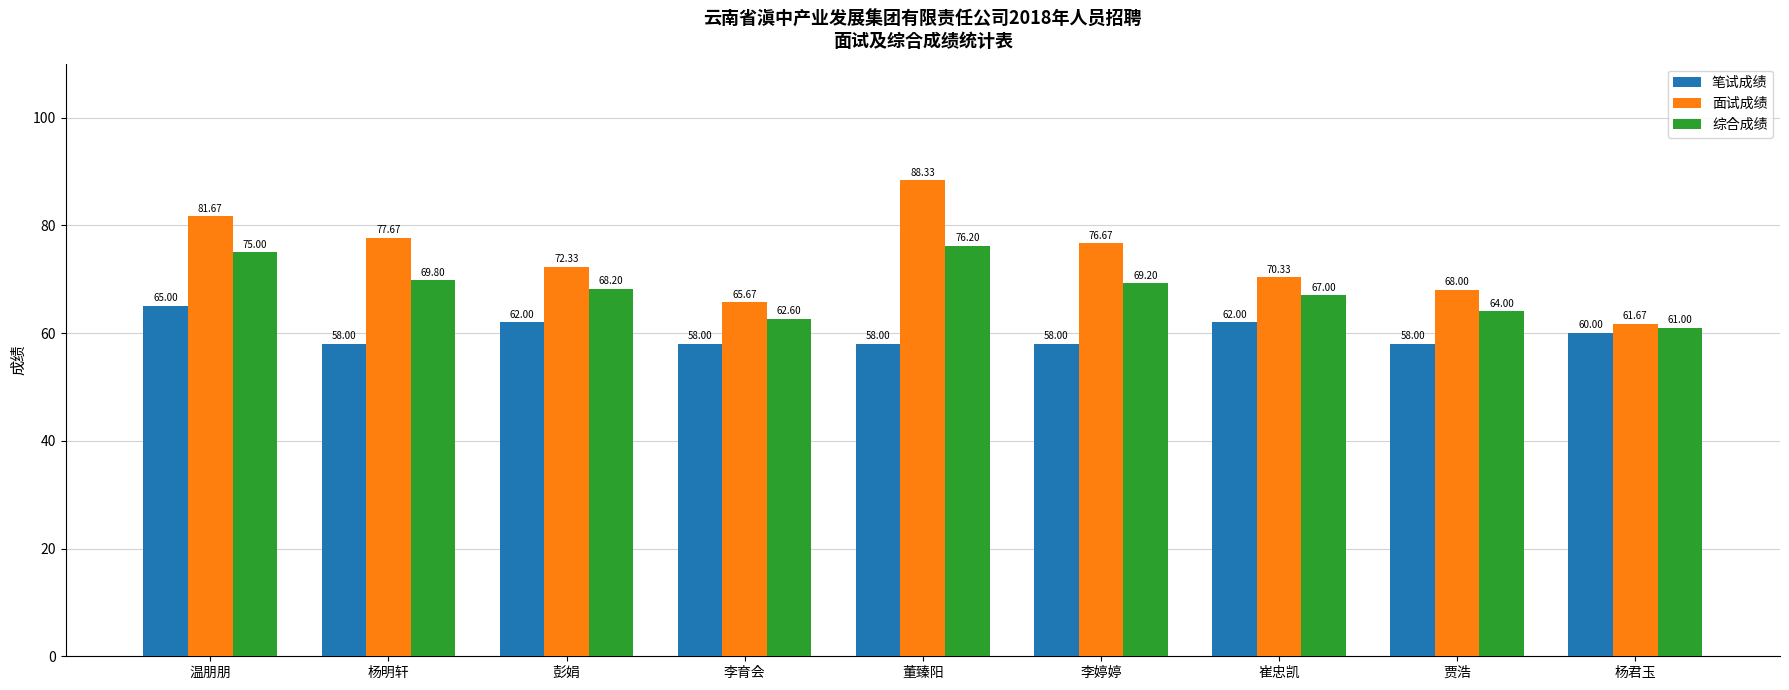

Count the 笔试成绩 values in the range 58 to 62.

8